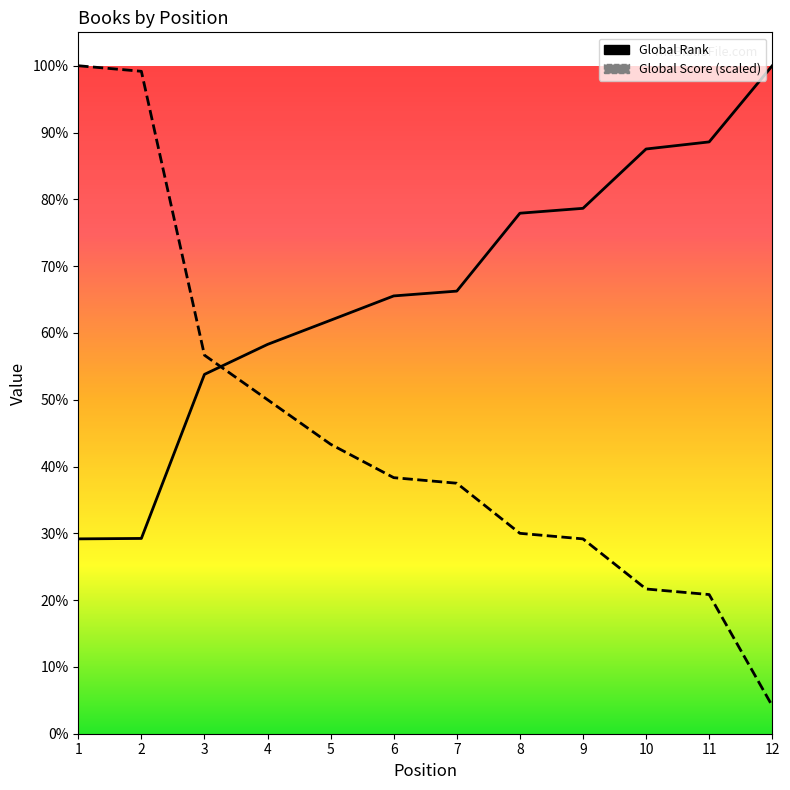

Which series has the widest spread of values?

Global Score